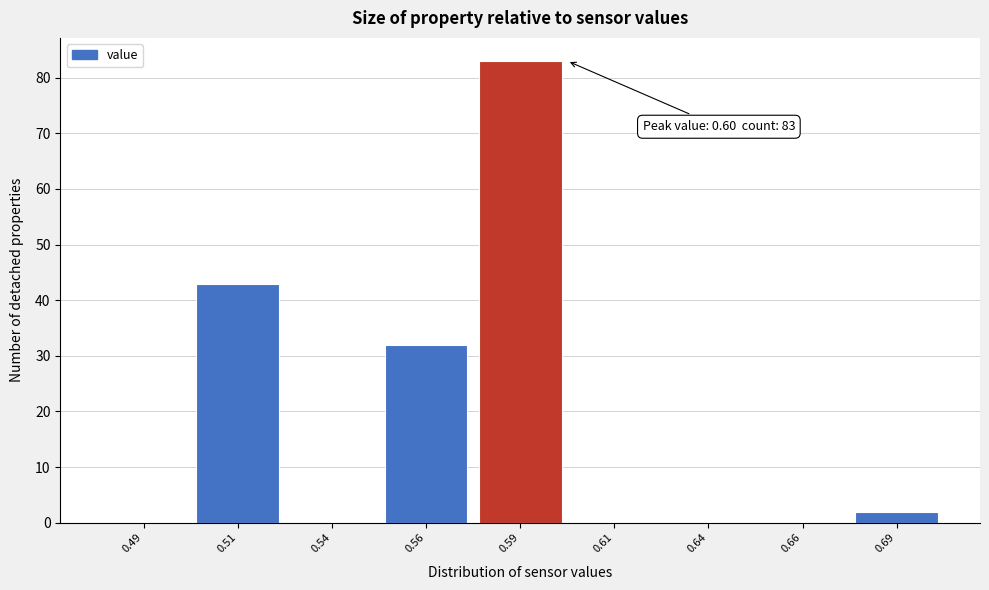

Reading left to right, list all the values displayed in this chart.

0.49=0	0.51=43	0.54=0	0.56=32	0.59=83	0.61=0	0.64=0	0.66=0	0.69=2